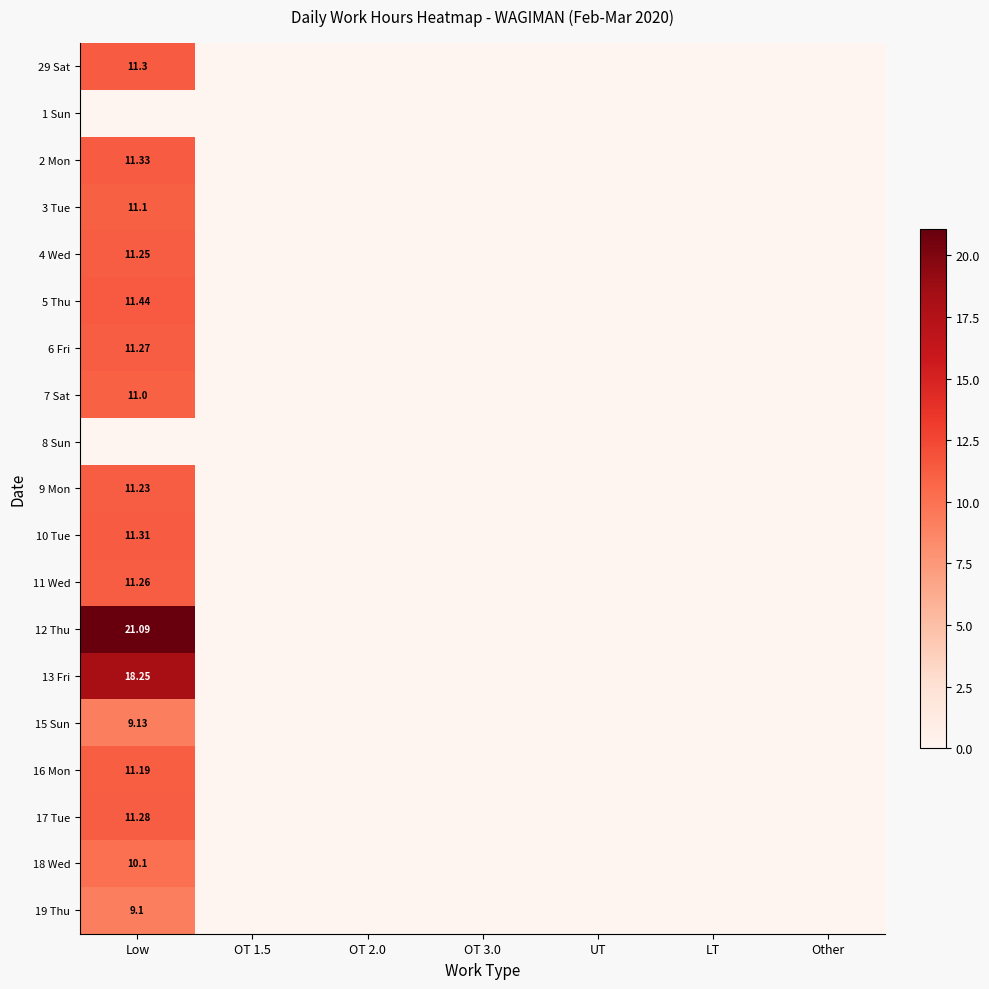

List the labels in order of 16 Mon value, largest first.

Low, OT 1.5, OT 2.0, OT 3.0, UT, LT, Other